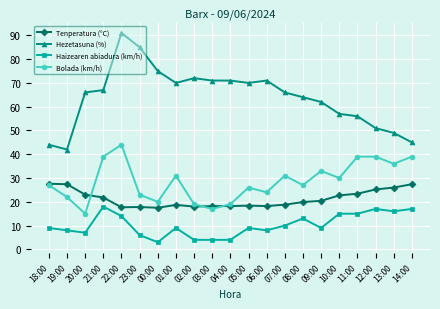

In Bolada (km/h), how many points are lower than both neighbors (excluding endpoints)?

7